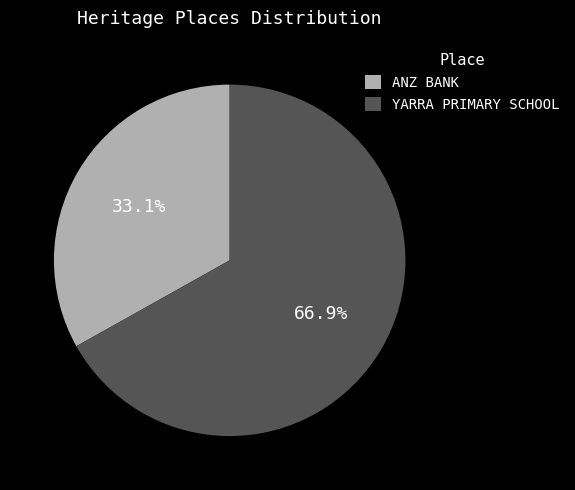

What percentage do YARRA PRIMARY SCHOOL and ANZ BANK together represent?

100.0%